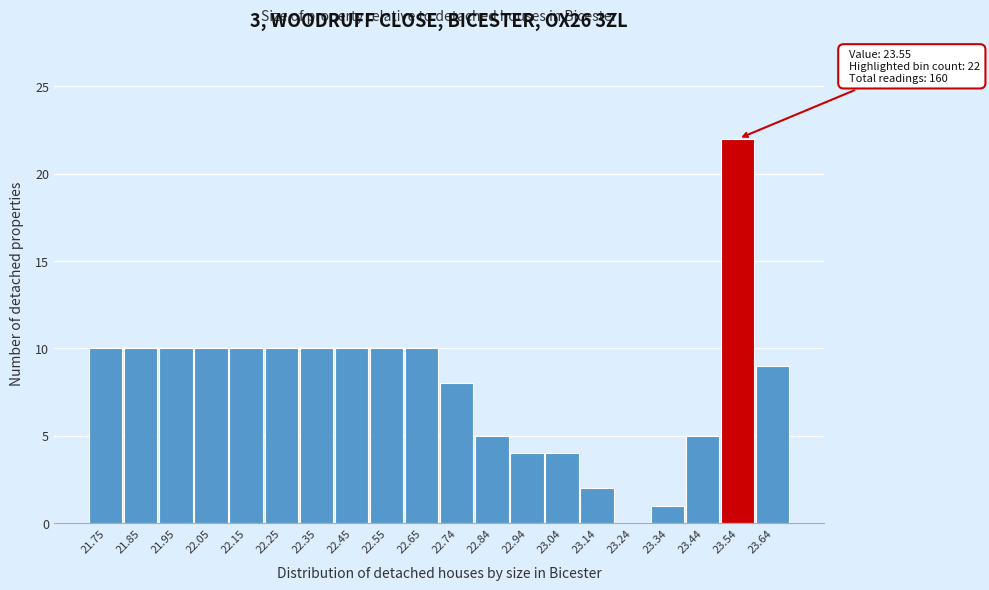

Reading left to right, extract all data points from this chart.

21.75=10	21.85=10	21.95=10	22.05=10	22.15=10	22.25=10	22.35=10	22.45=10	22.55=10	22.65=10	22.74=8	22.84=5	22.94=4	23.04=4	23.14=2	23.24=0	23.34=1	23.44=5	23.54=22	23.64=9